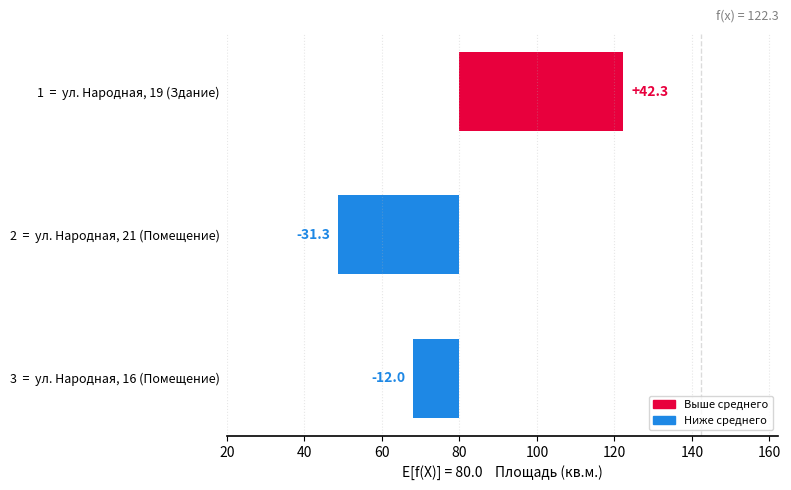

How many data points are less than -12?

1